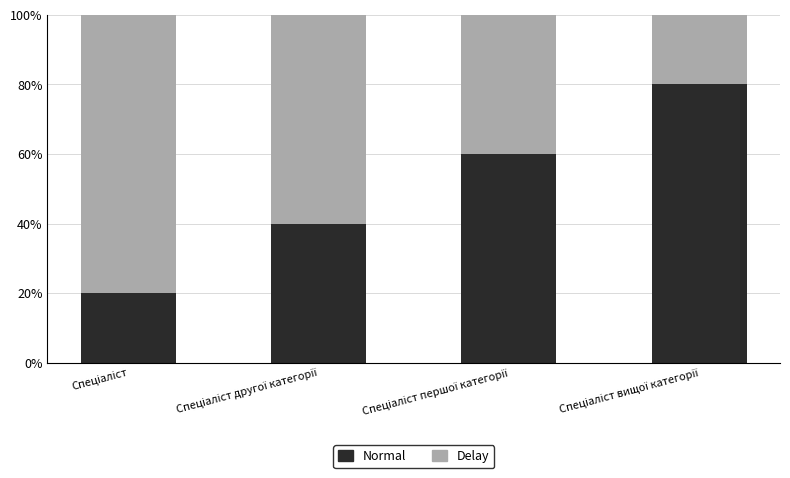

At how many categories does at least one series exceed 2?

4